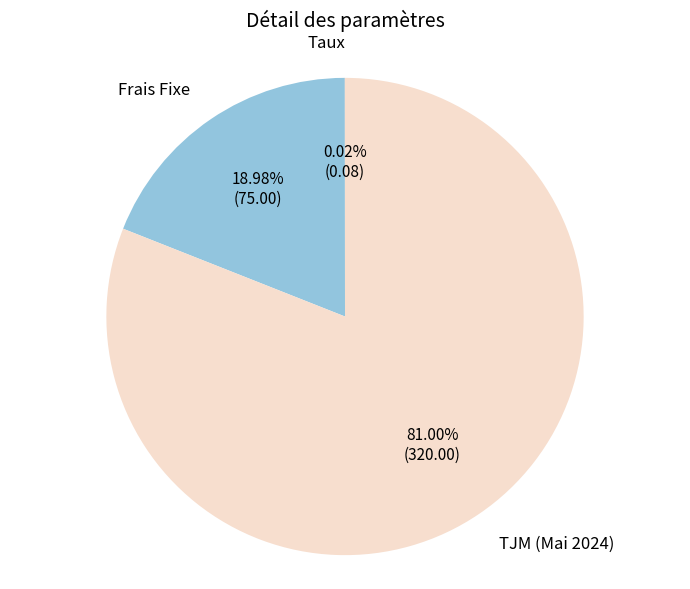

Which category has the biggest portion of the pie?

TJM (Mai 2024)